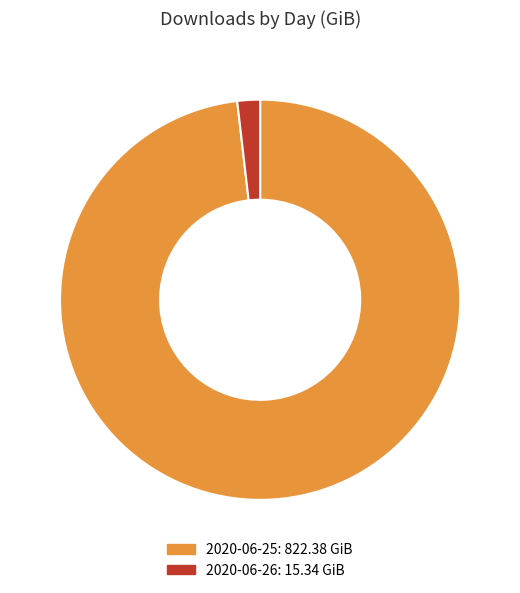

Rank the categories by value from highest to lowest.

2020-06-25, 2020-06-26